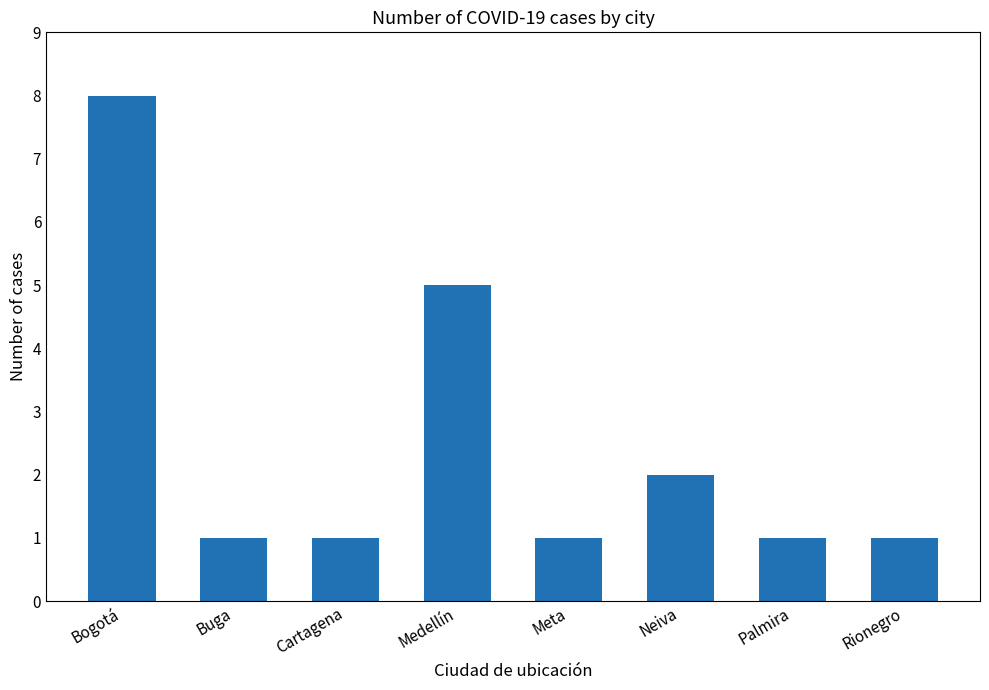

What is the difference between the maximum and minimum values?

7